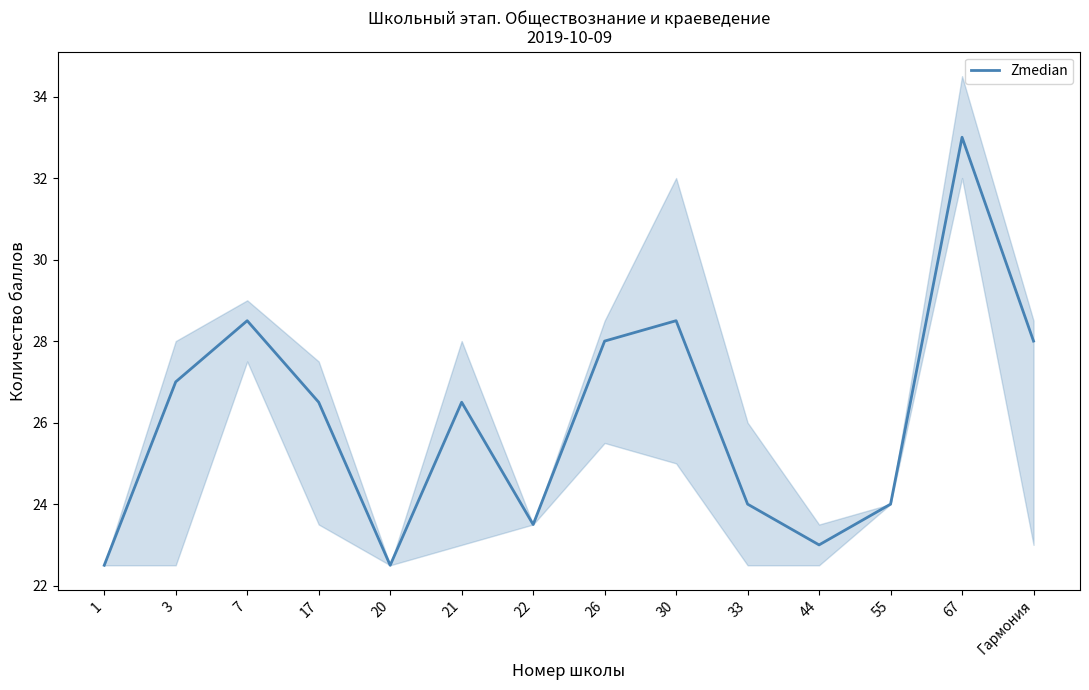

Reading right to left, what are all the values shown in this chart?

Гармония=28.0	67=33.0	55=24.0	44=23.0	33=24.0	30=28.5	26=28.0	22=23.5	21=26.5	20=22.5	17=26.5	7=28.5	3=27.0	1=22.5